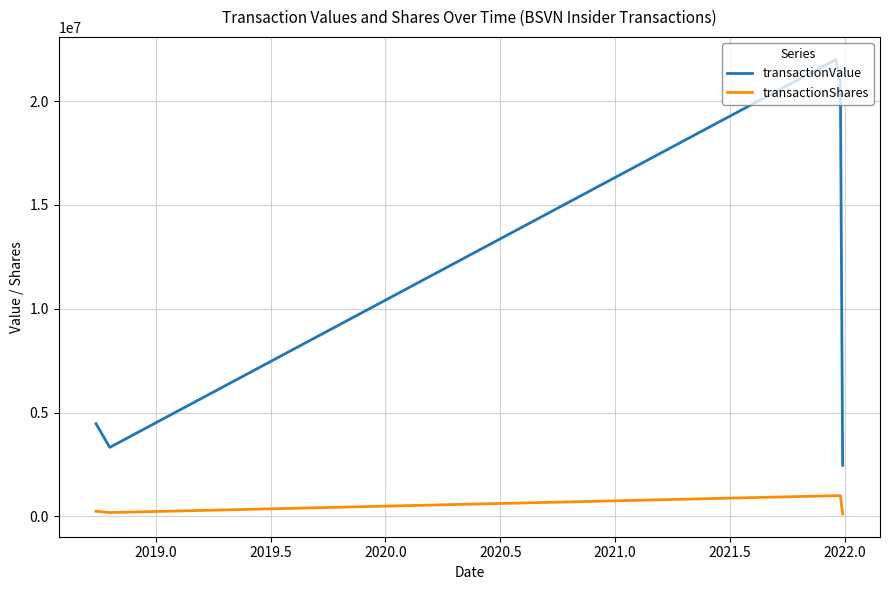

True or false: transactionValue and transactionShares cross at least once.

False